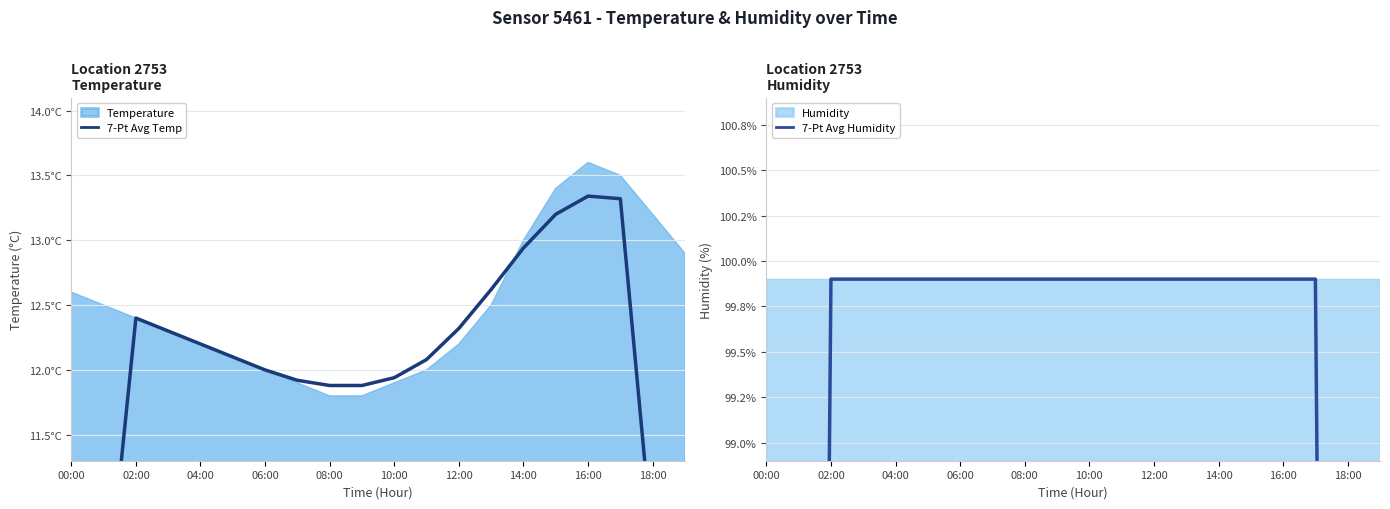

In 7-Pt Avg Temp, how many points are lower than both neighbors (excluding endpoints)?

1